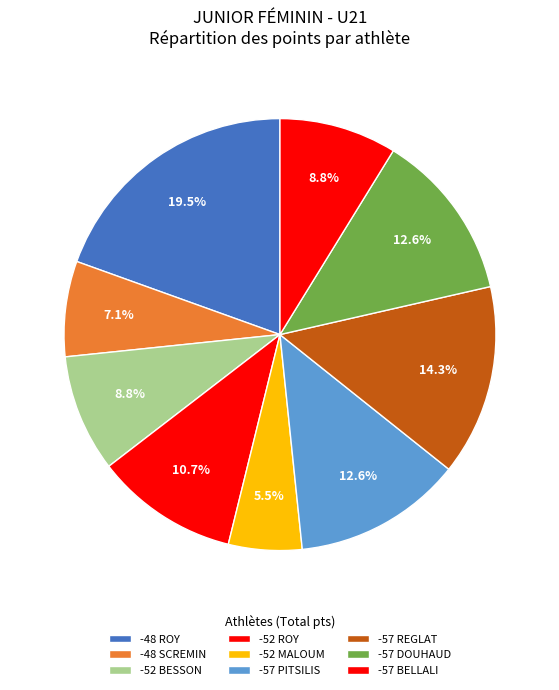

Count the number of slices in the pie.

9